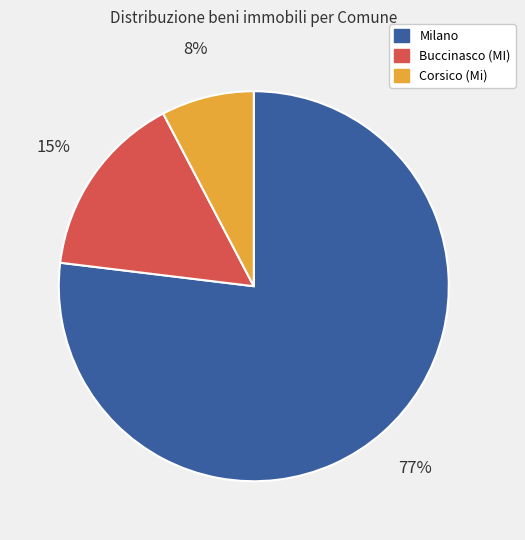

To the nearest percent, what is the difference between the largest and smallest slice percentages?

69%